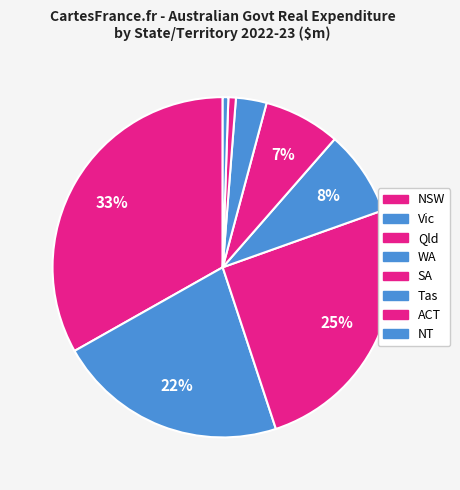

Does NSW represent more than half of the total?

No